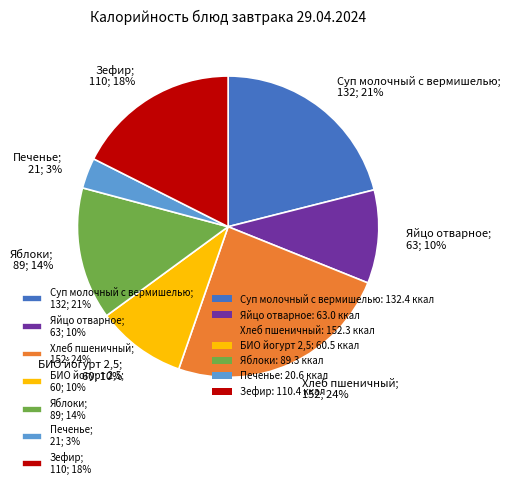

True or false: Зефир accounts for 18% of the total.

True